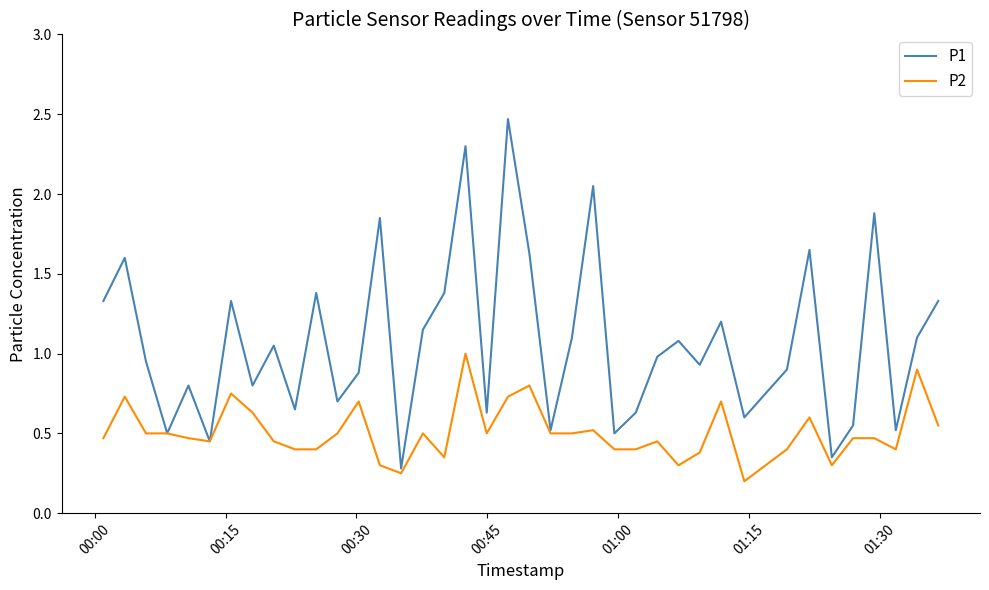

Which series has the largest total across all categories?

P1